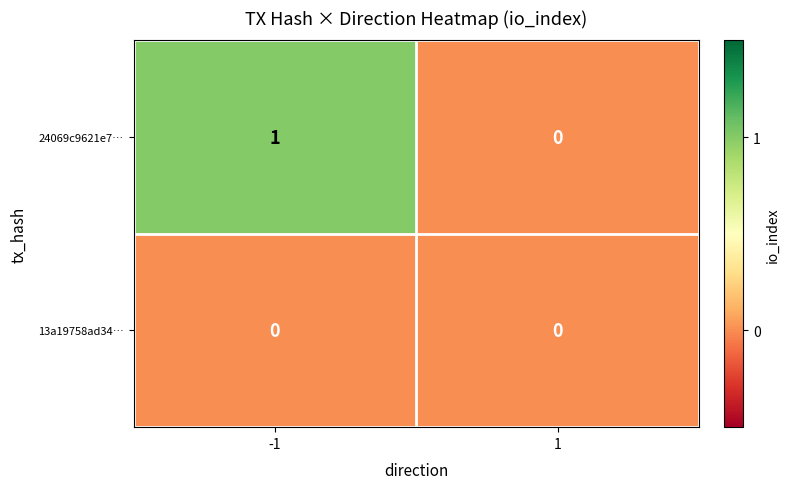

How many series are shown in this chart?

2